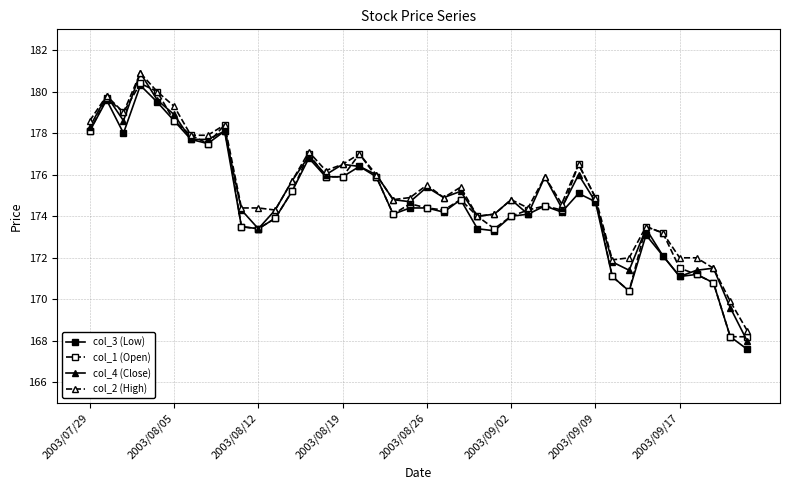

What is the value of the col_1 (Open) point at the 11th from the left?

173.4